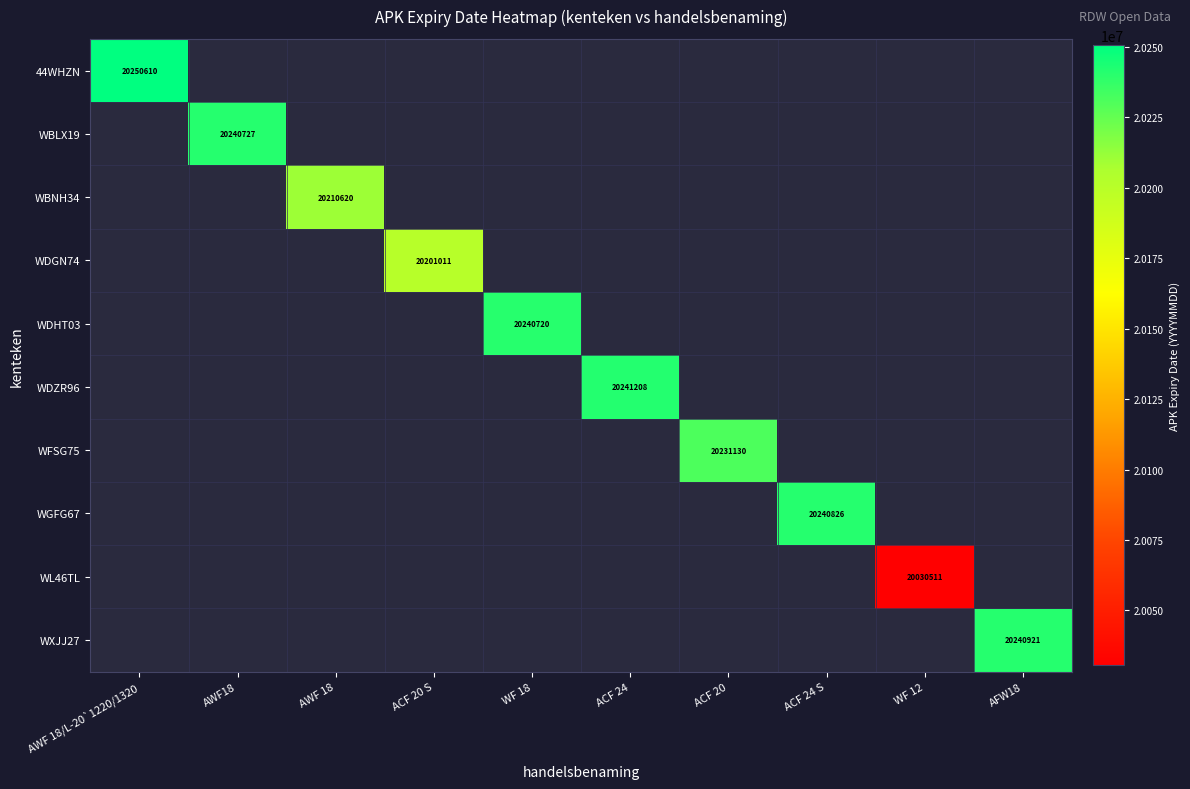

What is the total value across all series at AFW18?

20240921